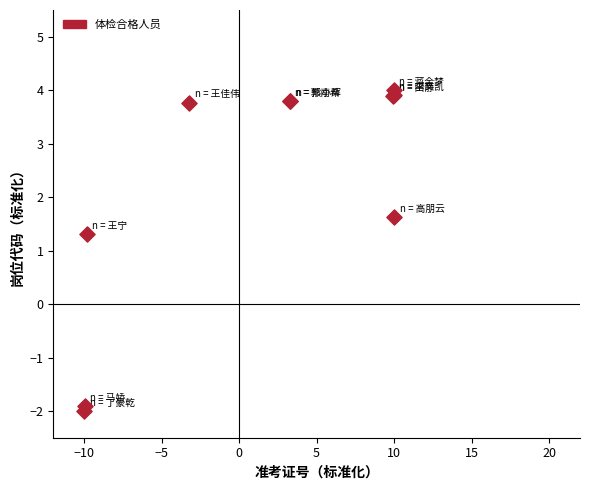

What Y value in the scatter plot is closest to 1?

1.3